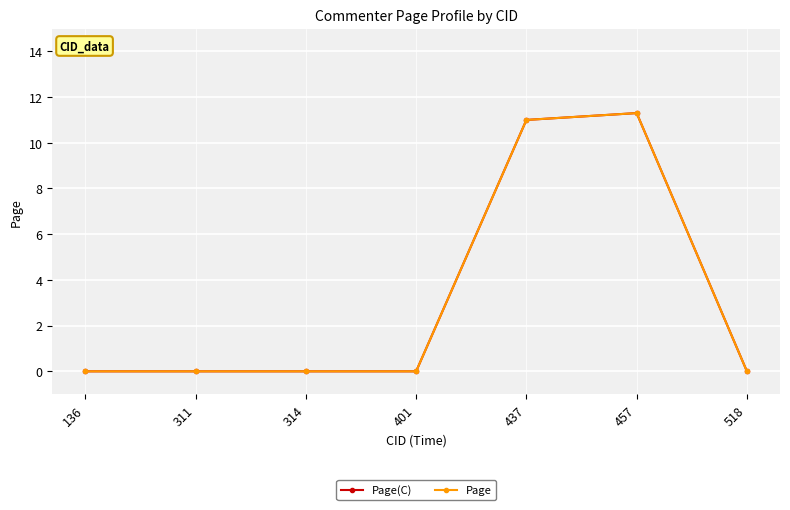

What are all the series names shown in the legend?

Page(C), Page